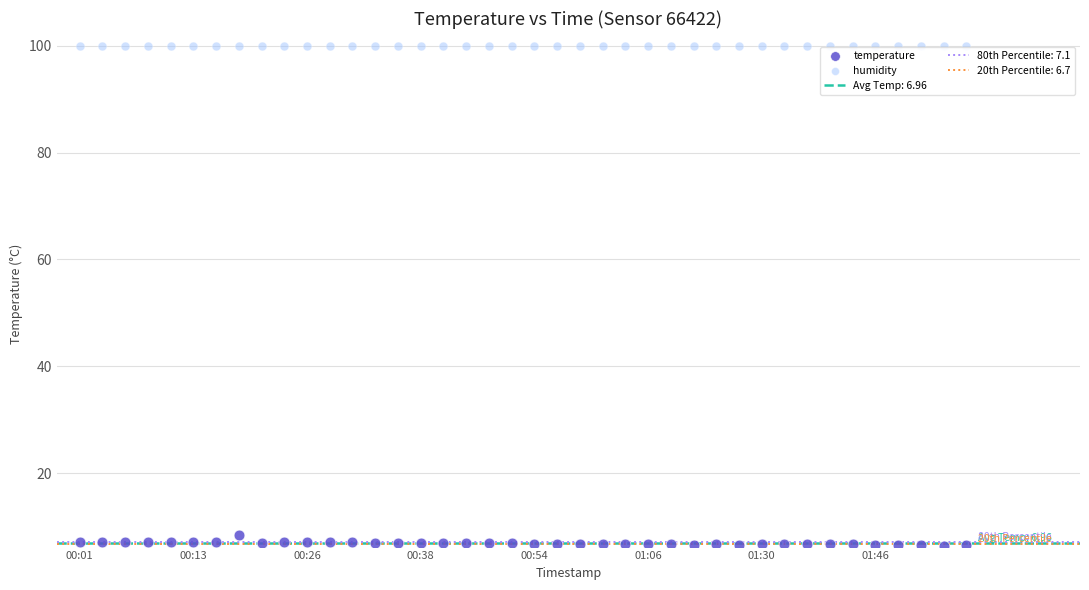

Which series contains the lowest Y value?

temperature